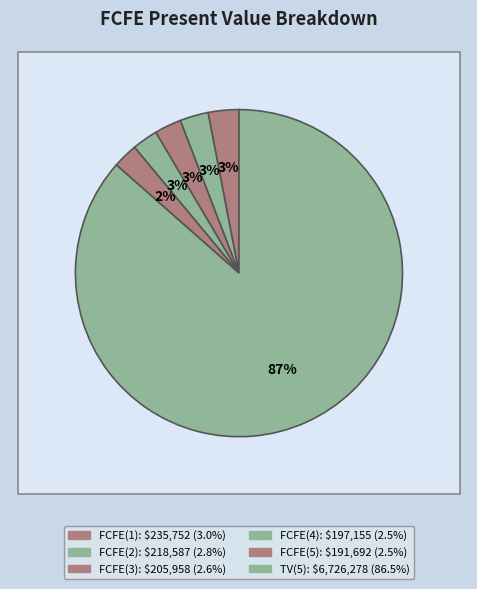

What is the smallest slice in the pie chart?

FCFE(5)